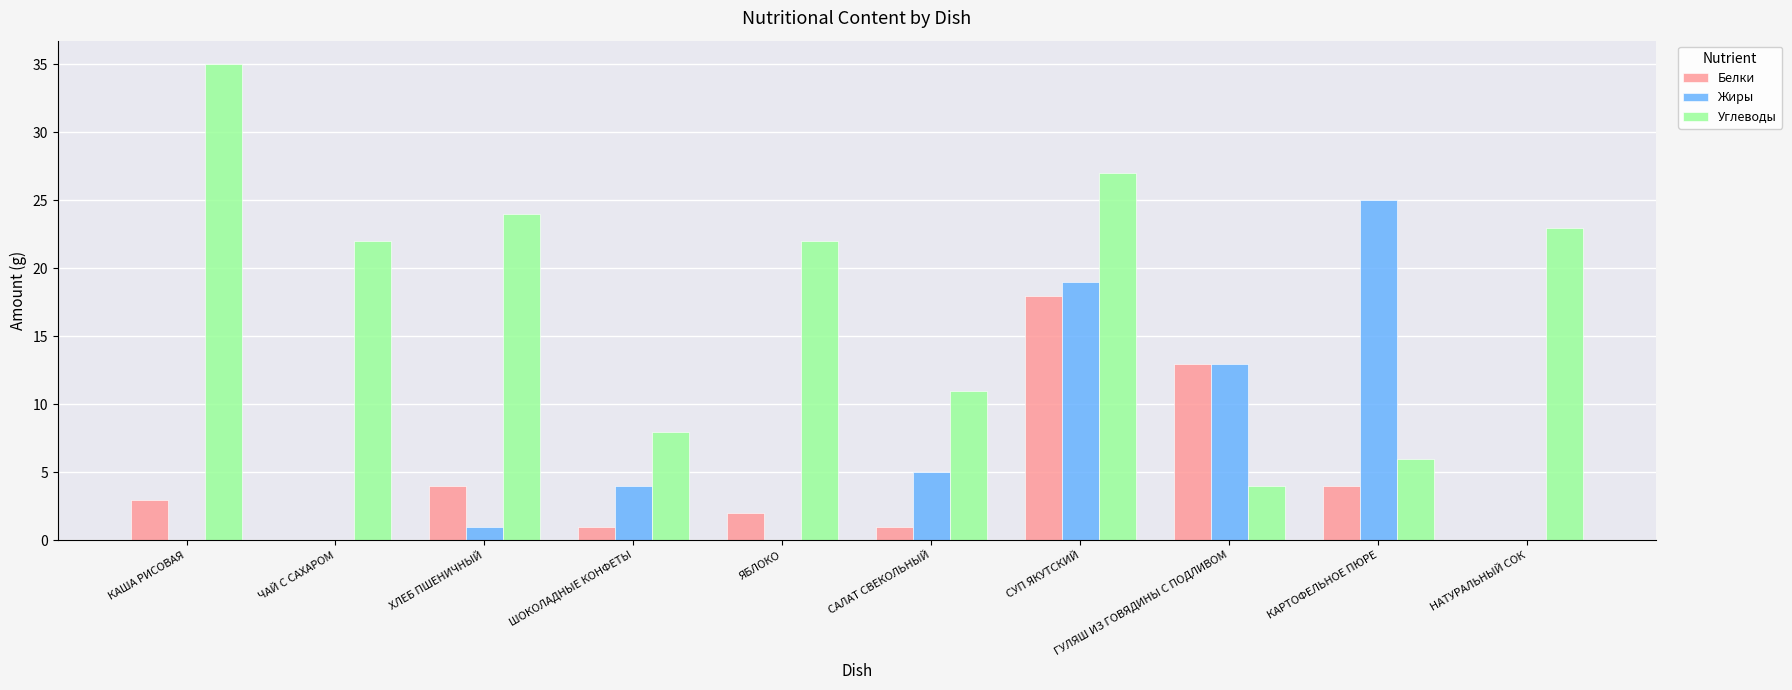

What is the approximate value of Углеводы at НАТУРАЛЬНЫЙ СОК?

23